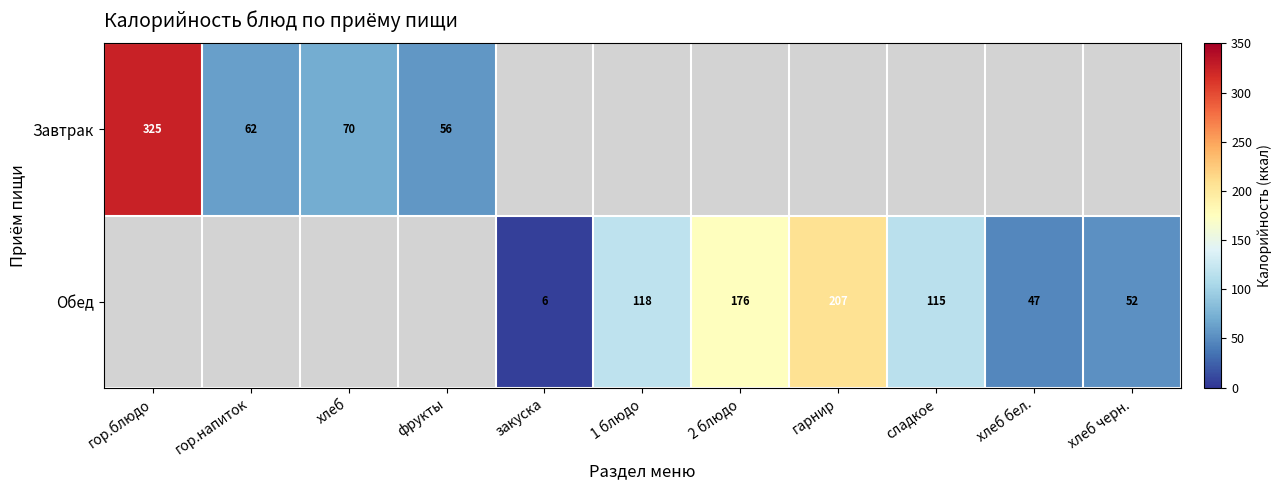

What is the sum of the Обед values at хлеб черн. and гарнир?

259.0